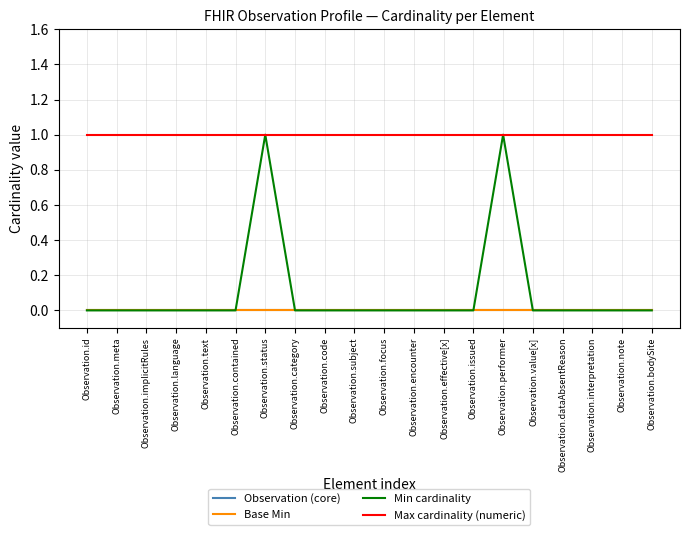

What is the sum of the Max cardinality (numeric) values at Observation.dataAbsentReason and Observation.interpretation?

2